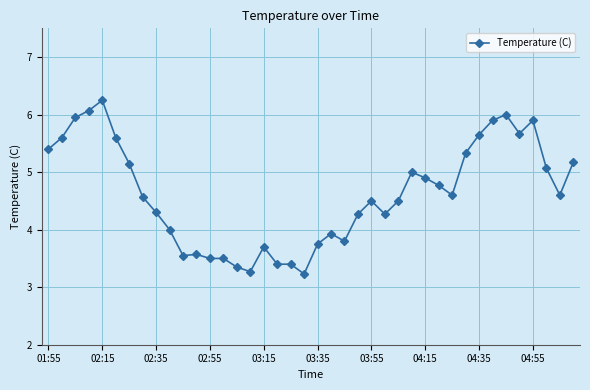

True or false: there are more than 2 points higher than both neighbors.

True